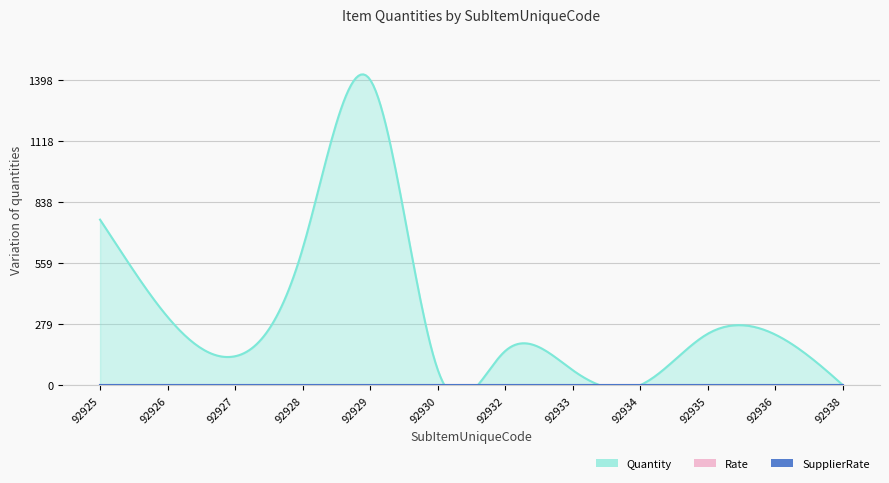

At how many categories does at least one series exceed 736?

2